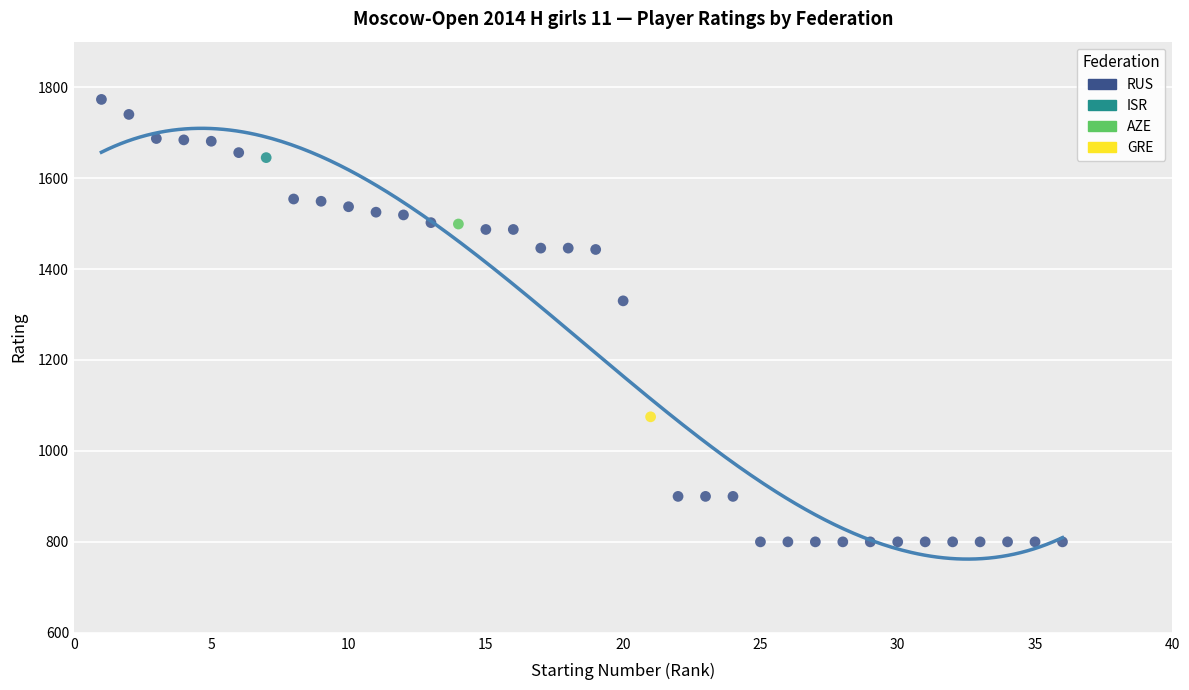

What are all the series names shown in the legend?

RUS, ISR, AZE, GRE